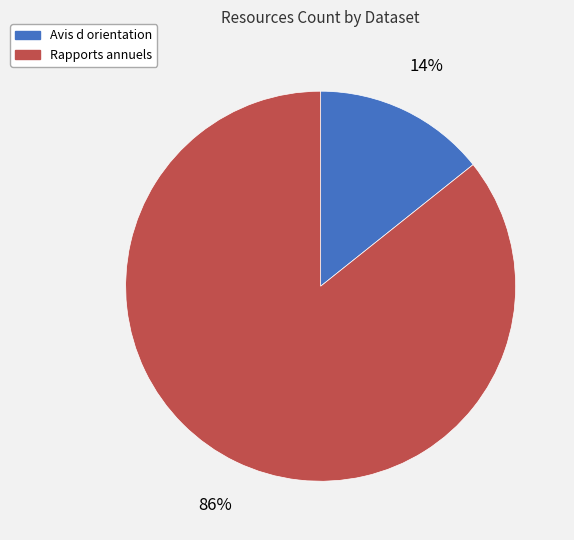

How many slices are in this pie chart?

2